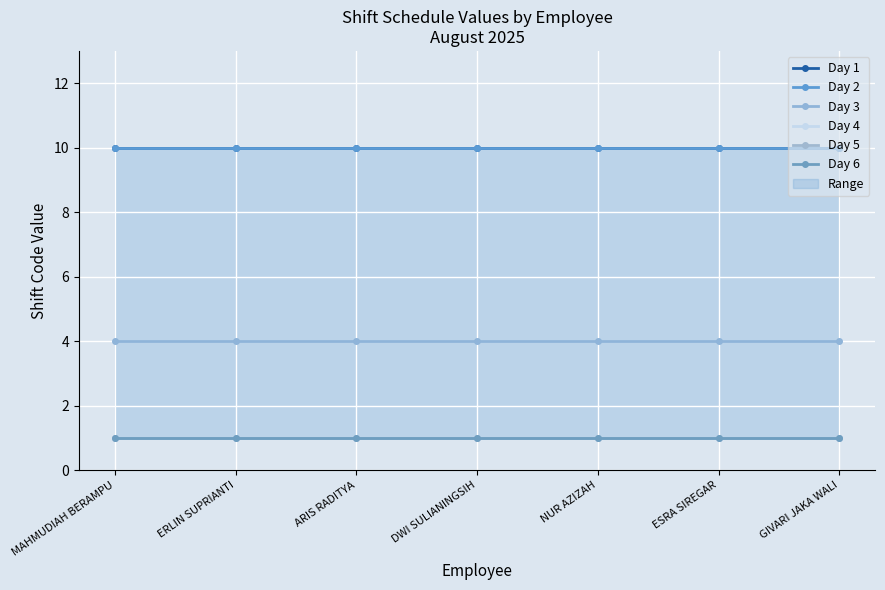

Which has a higher value, MAHMUDIAH BERAMPU or NUR AZIZAH?

MAHMUDIAH BERAMPU